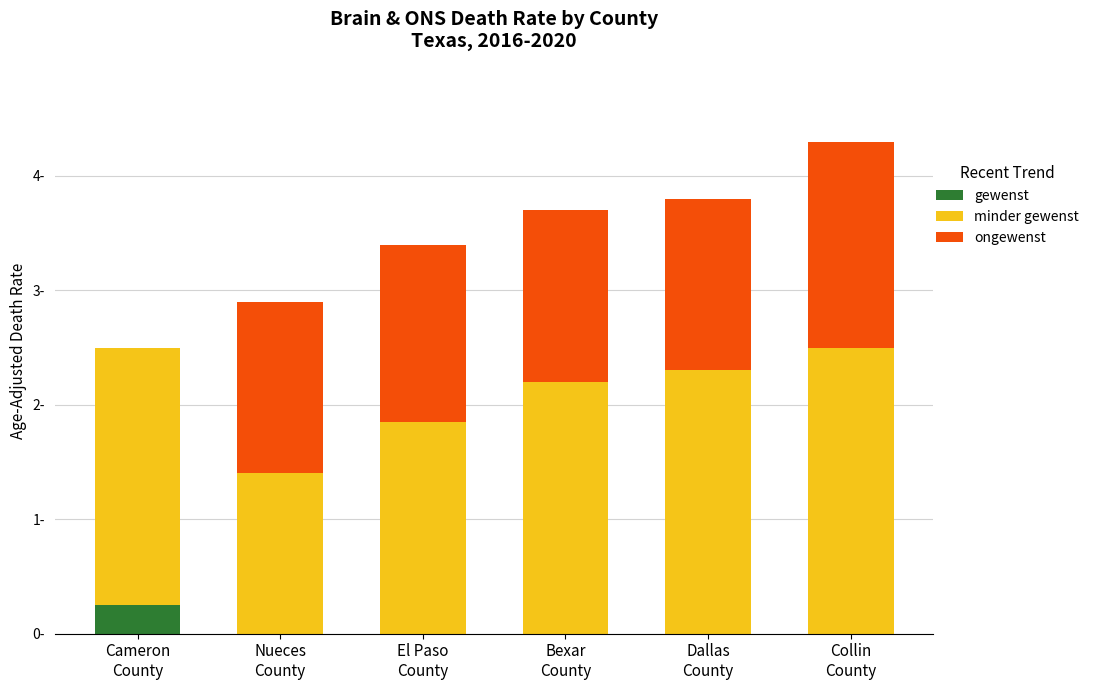

The minder gewenst series shows 2.2 at Cameron
County. True or false?

True